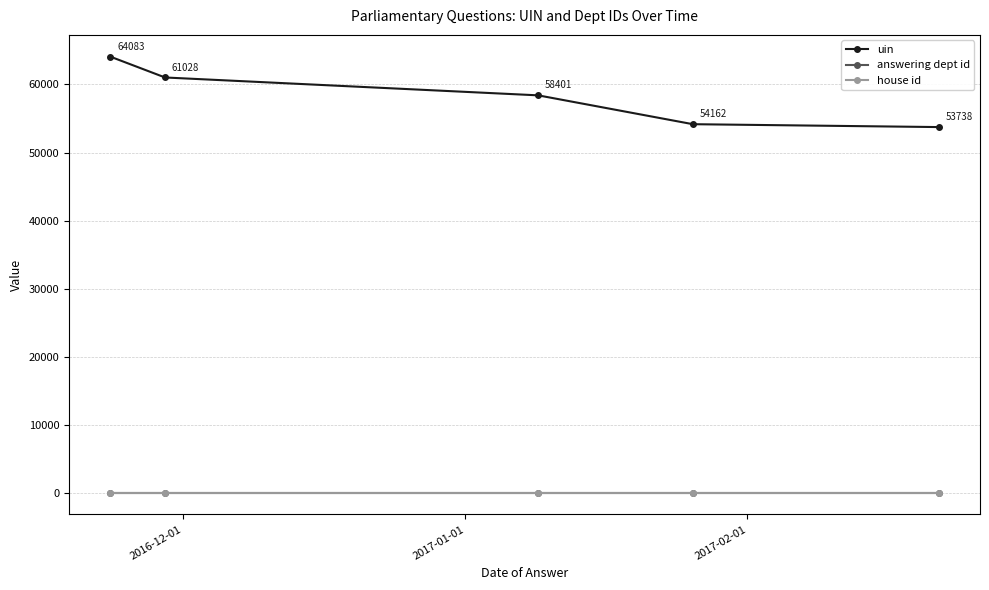

Which series has the widest spread of values?

uin